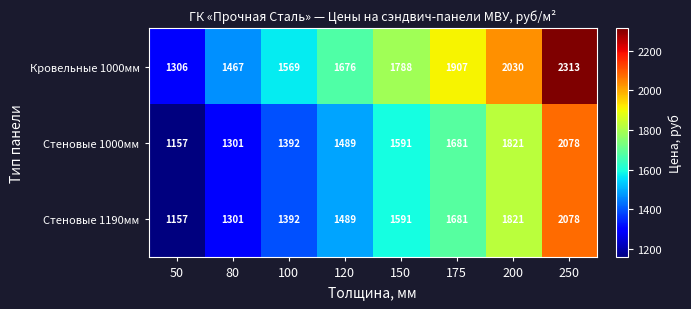

What is the spread (max minus min) of values at 150?

197